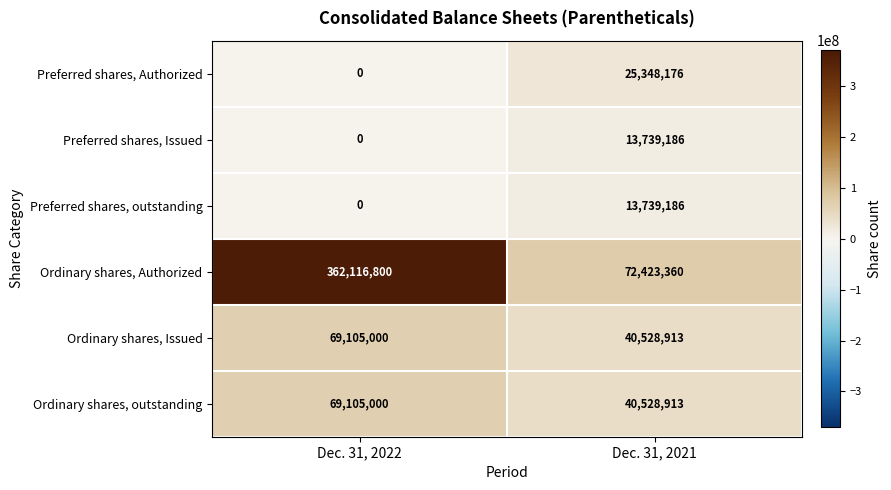

How many categories are shown in the chart?

2